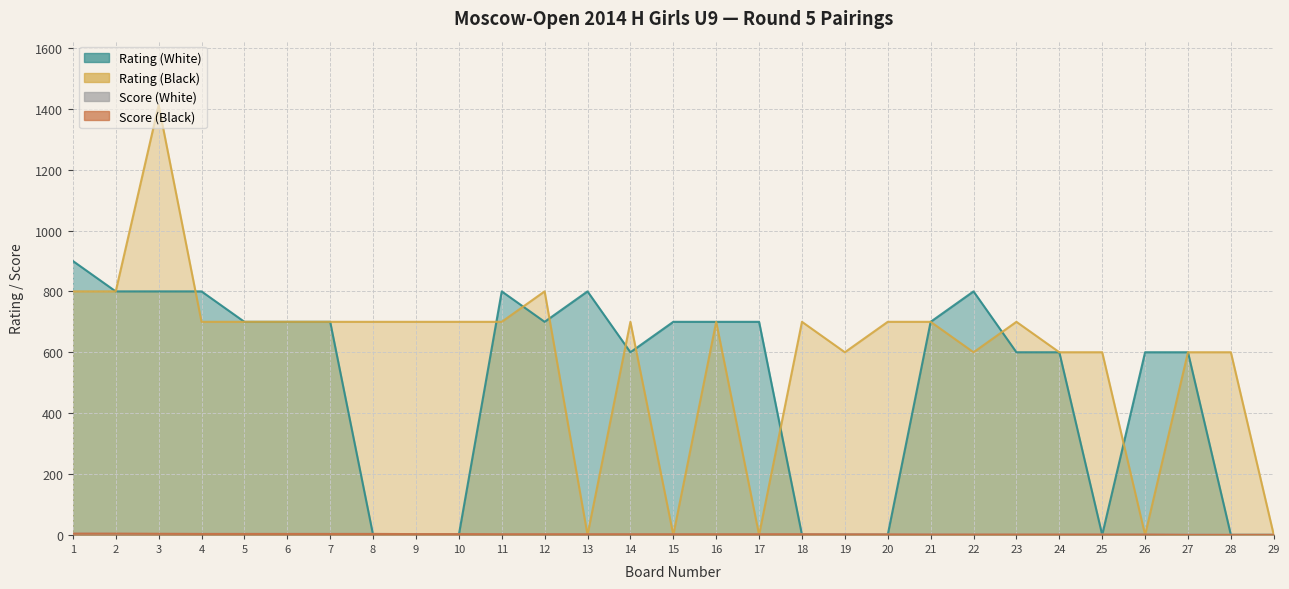

What is the total value across all series at 14?

1304.0